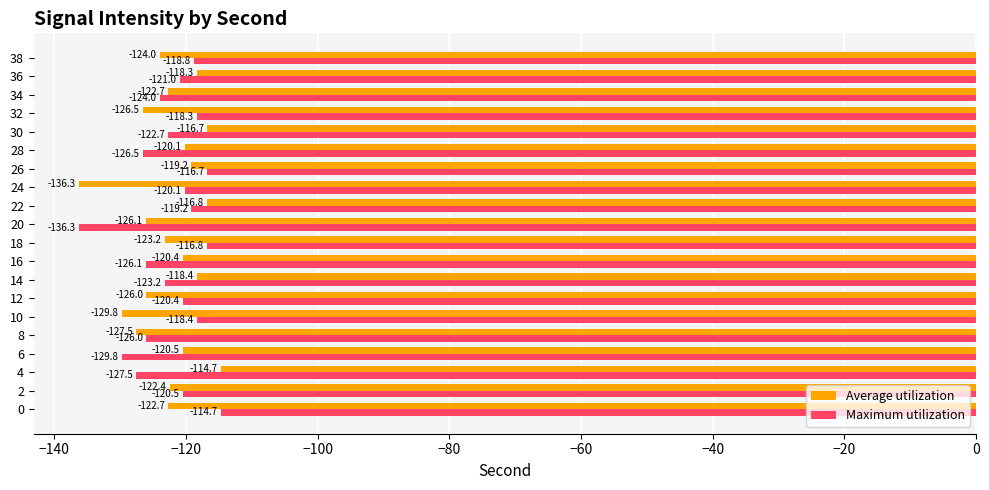

Rank the series by their average value, from lowest to highest.

Average utilization, Maximum utilization